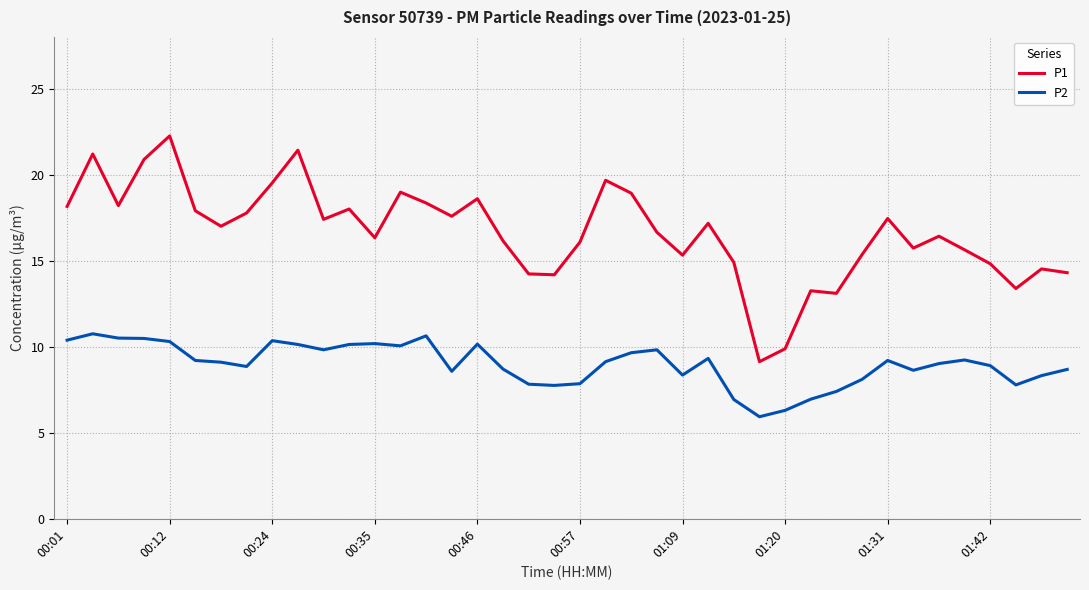

True or false: P2 and P1 cross at least once.

False